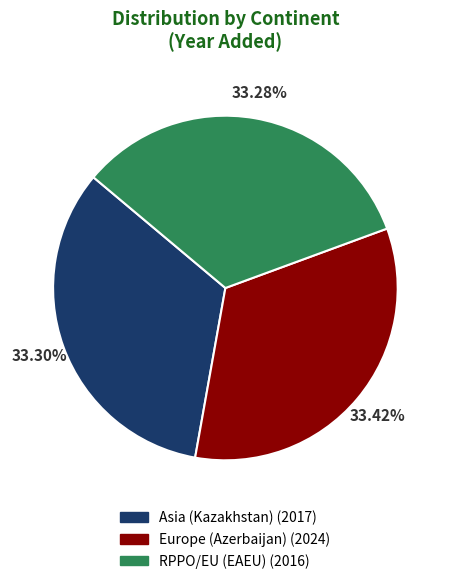

True or false: RPPO/EU (EAEU) accounts for 43% of the total.

False